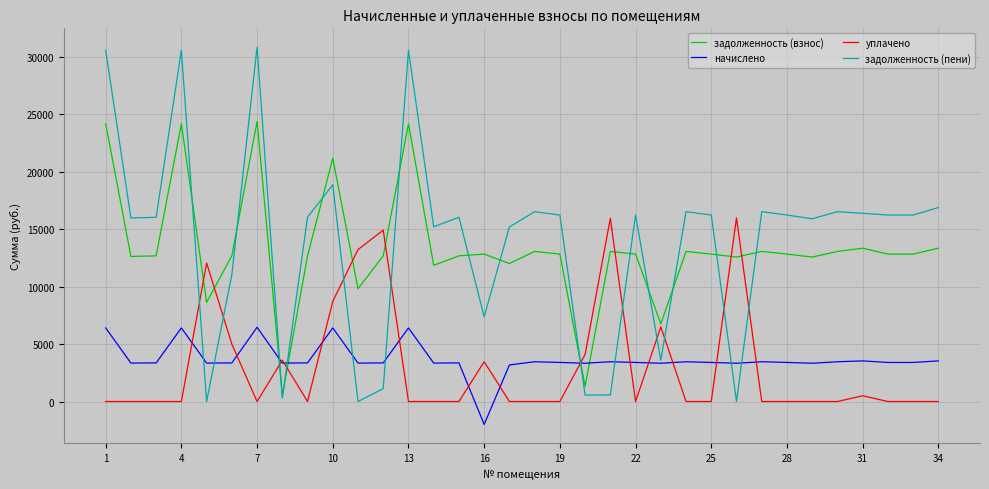

What is the maximum value shown in the chart?

30859.8